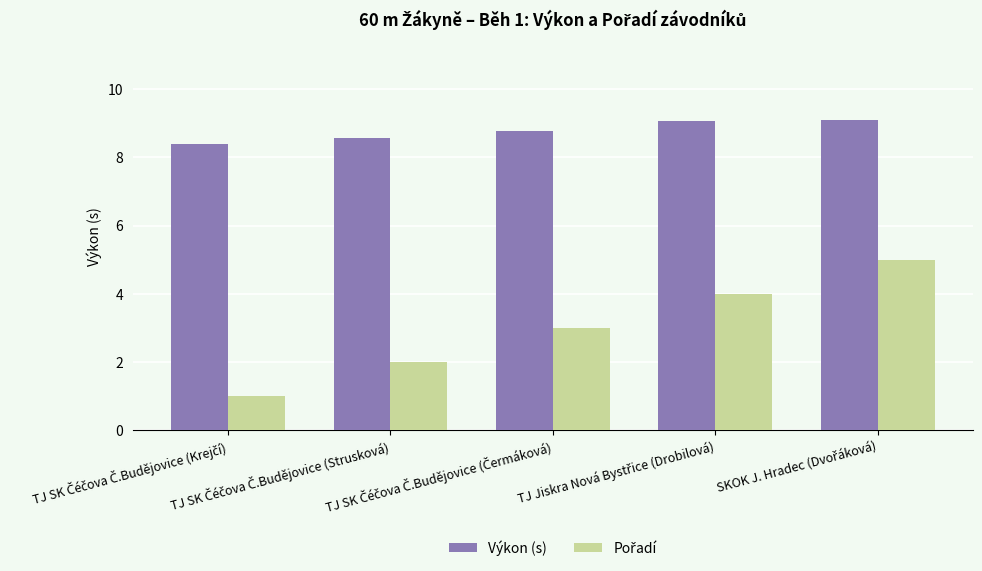

What is the maximum value shown in the chart?

9.1